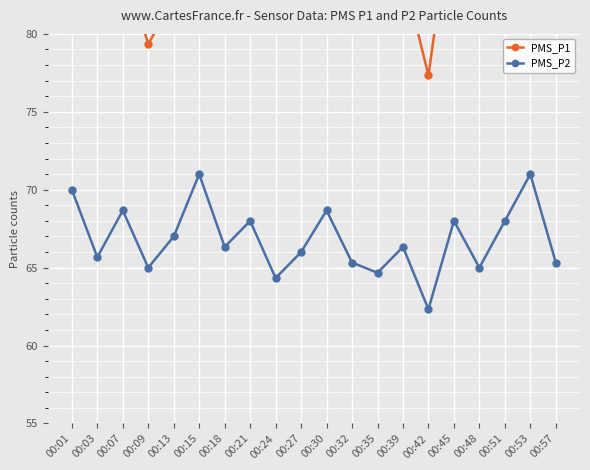

True or false: PMS_P1 and PMS_P2 cross at least once.

False